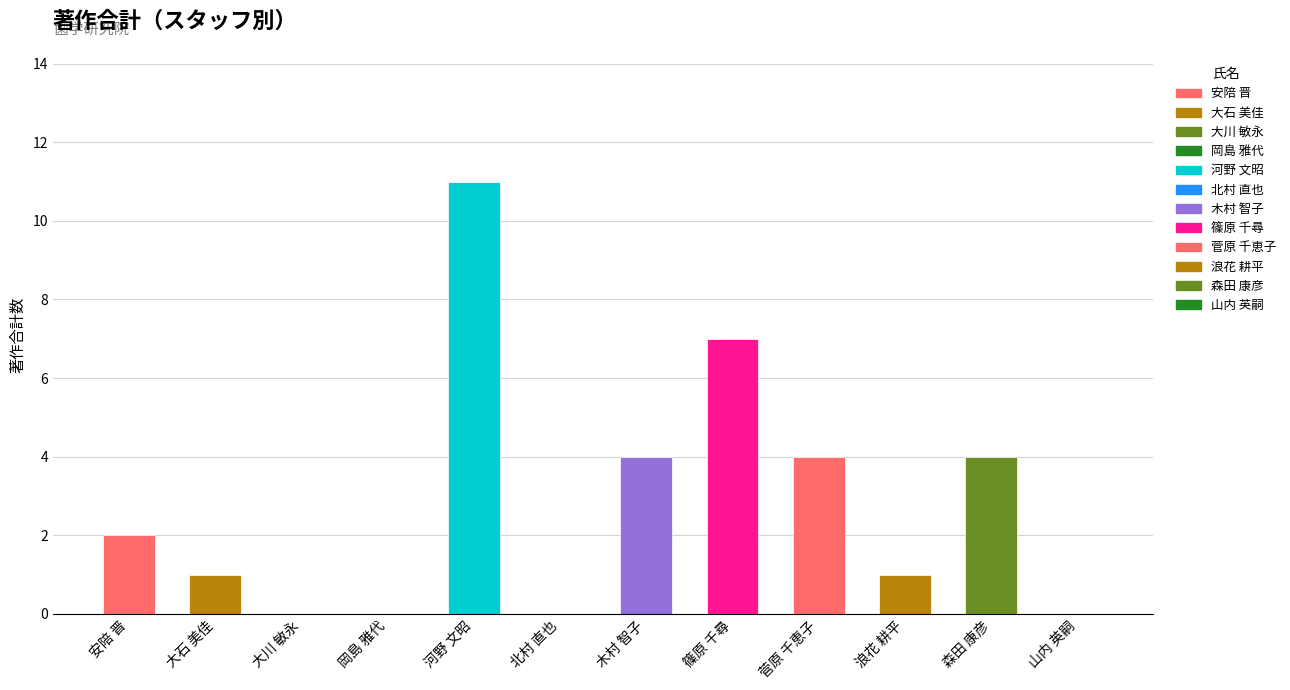

What is the sum of the values at 河野 文昭 and 大石 美佳?

12